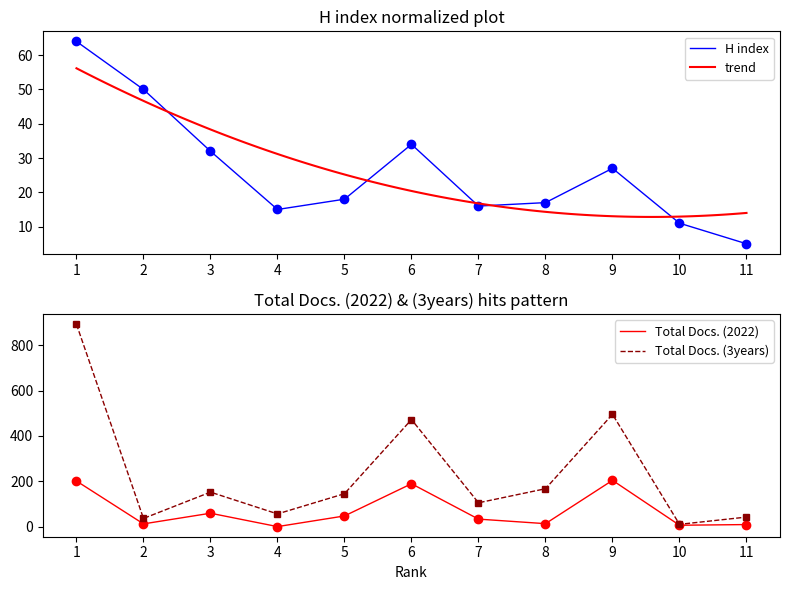

At which label does H index first exceed 18?

1